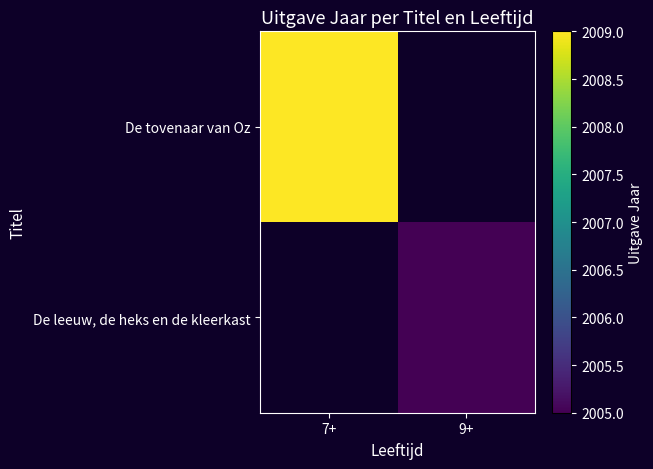

How many positive values does the De leeuw, de heks en de kleerkast series have?

1